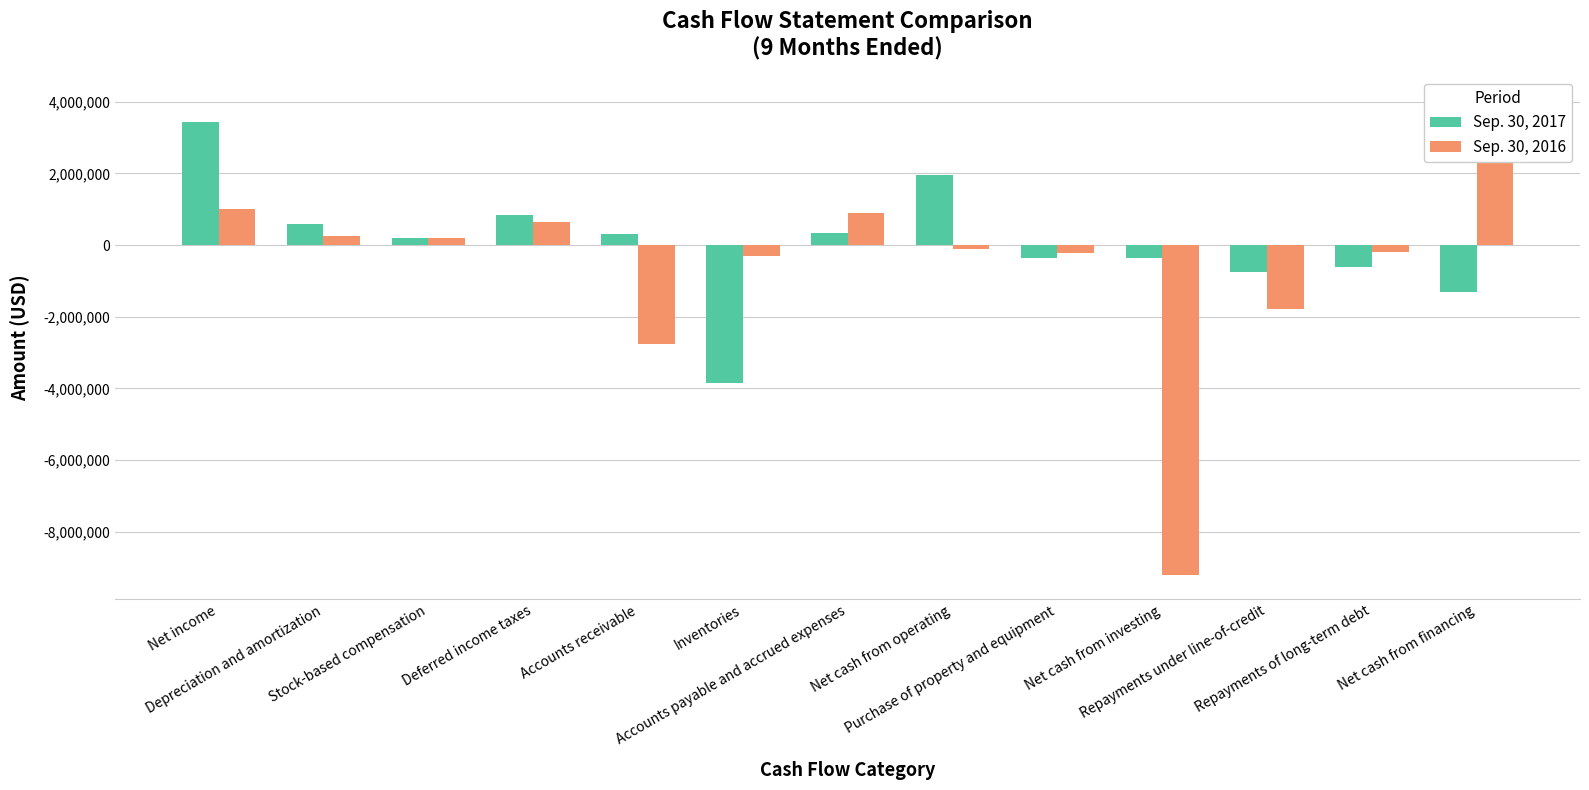

Does the chart contain stacked bars?

No